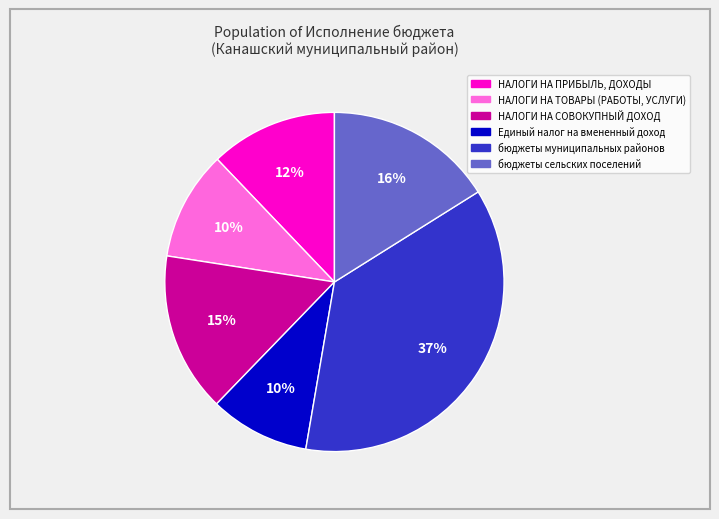

Does бюджеты сельских поселений account for over 50% of the chart?

No